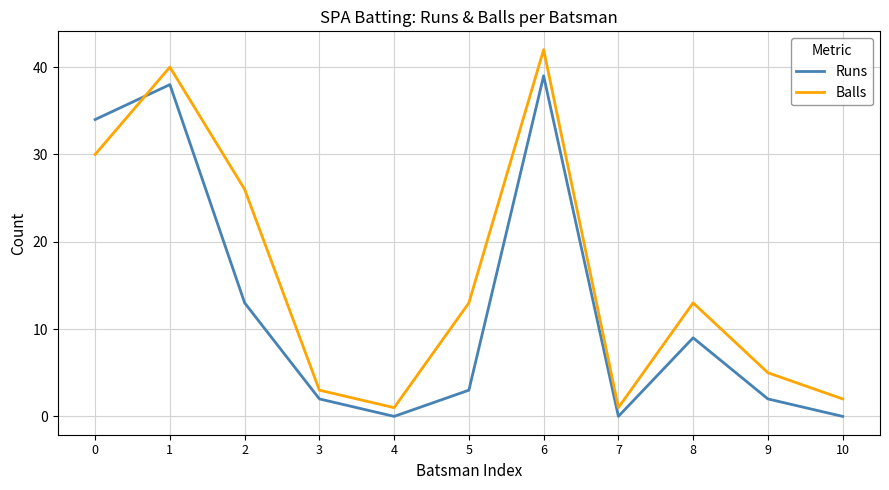

Where is the first local maximum for Runs?

1